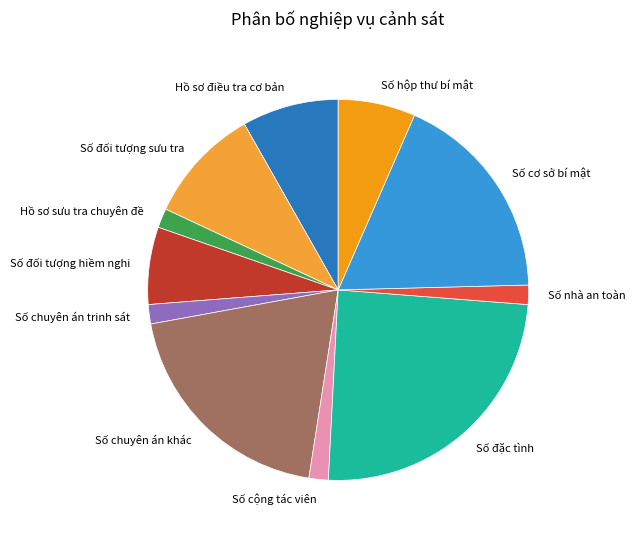

Between Số chuyên án khác and Hồ sơ điều tra cơ bản, which is larger?

Số chuyên án khác